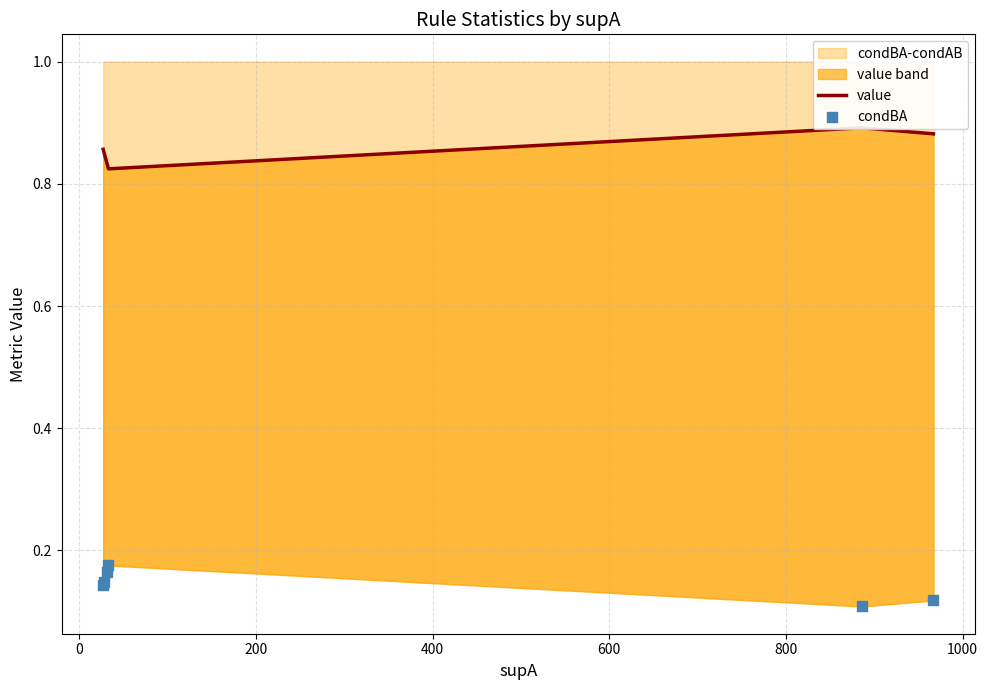

What is the total value across all series at 400?

1.0